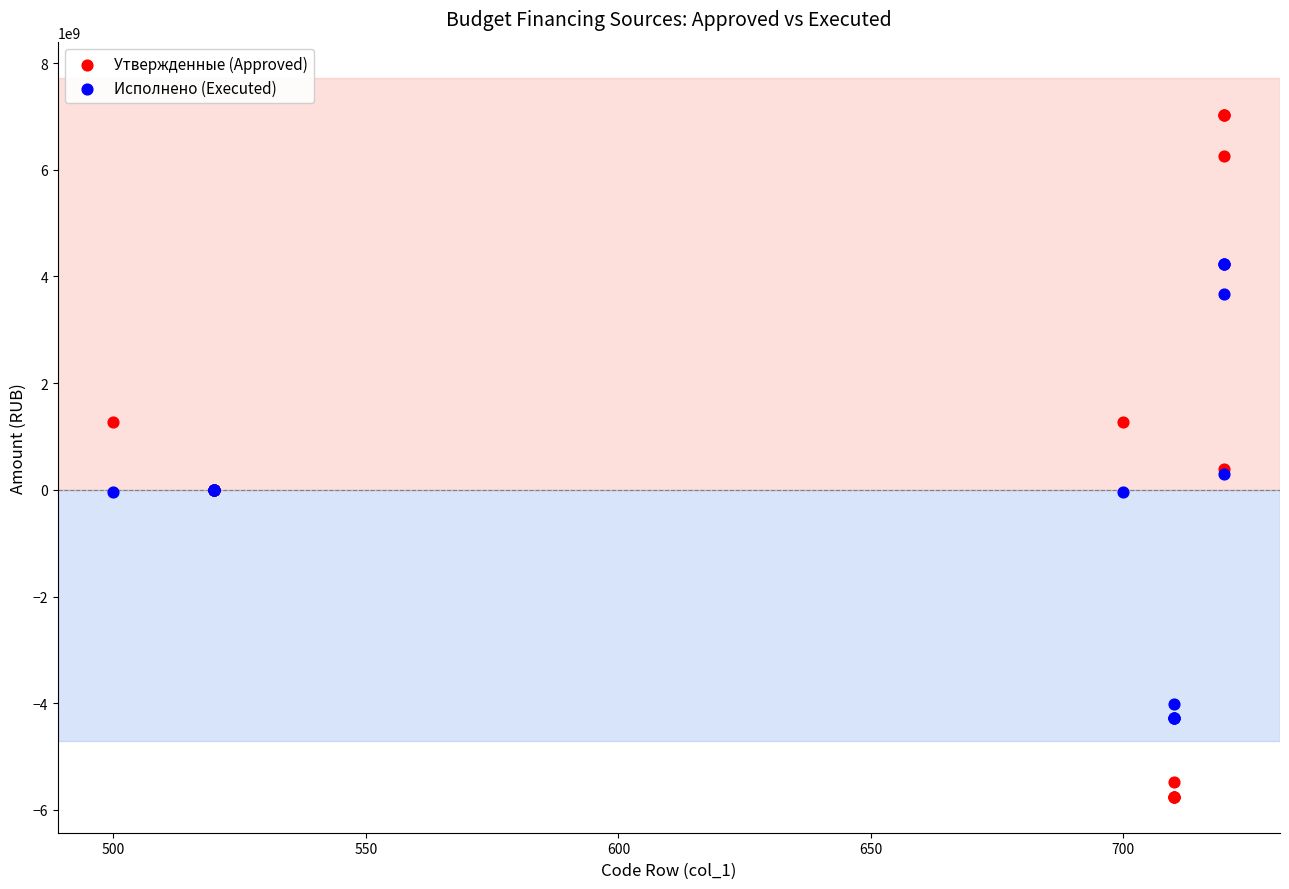

Which series reaches the minimum Y coordinate?

Утвержденные (Approved)